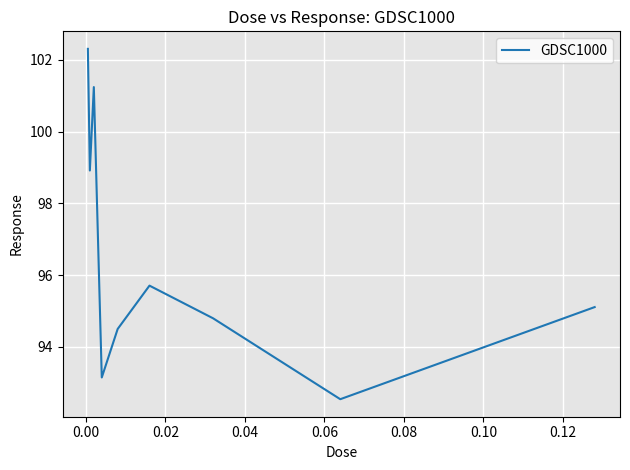

What is the sum of all values?

868.3